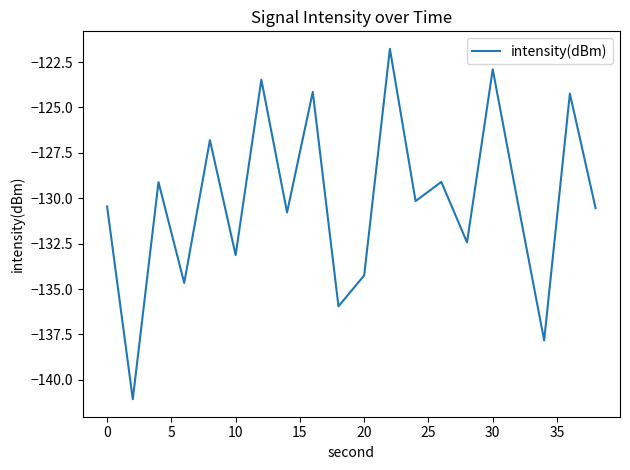

What is the maximum value shown in the chart?

-121.8